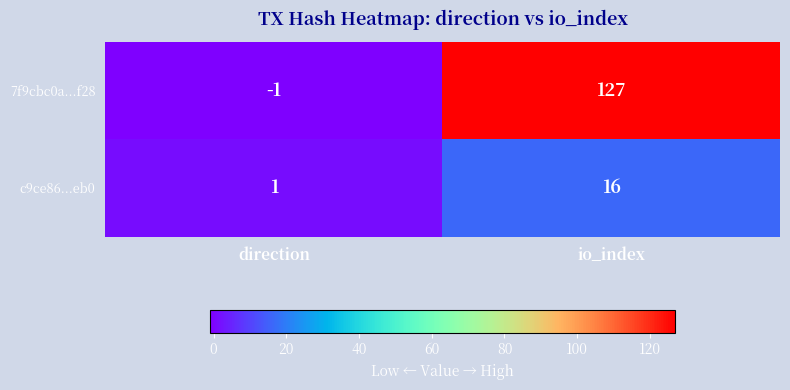

What is the spread (max minus min) of values at io_index?

111